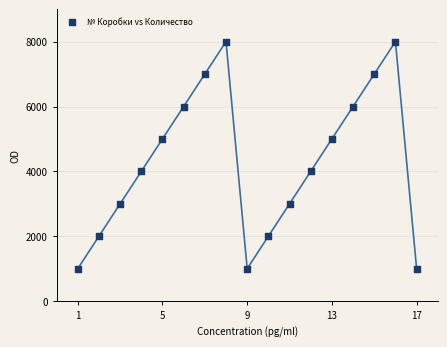

What is the range of Y values (max minus min)?

7000